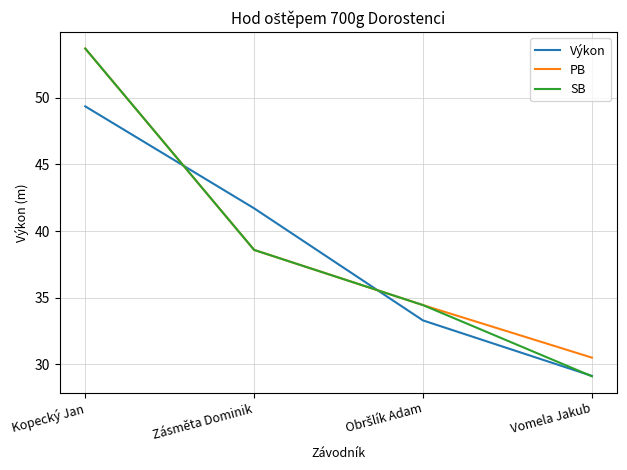

True or false: PB has a value of 53.7 at Kopecký Jan.

True